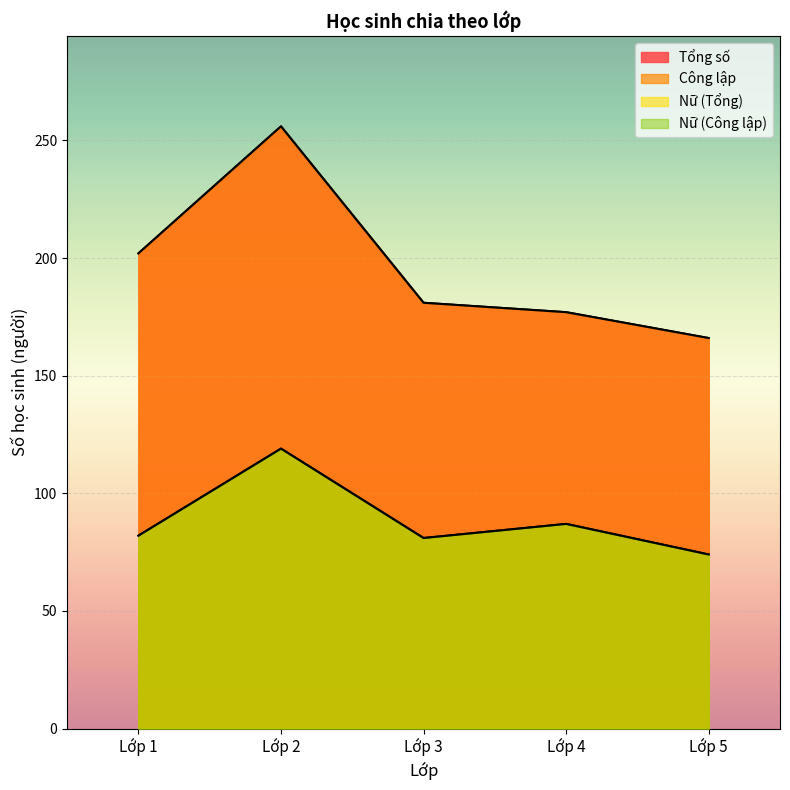

At which category does the chart reach its minimum across all series?

Lớp 5